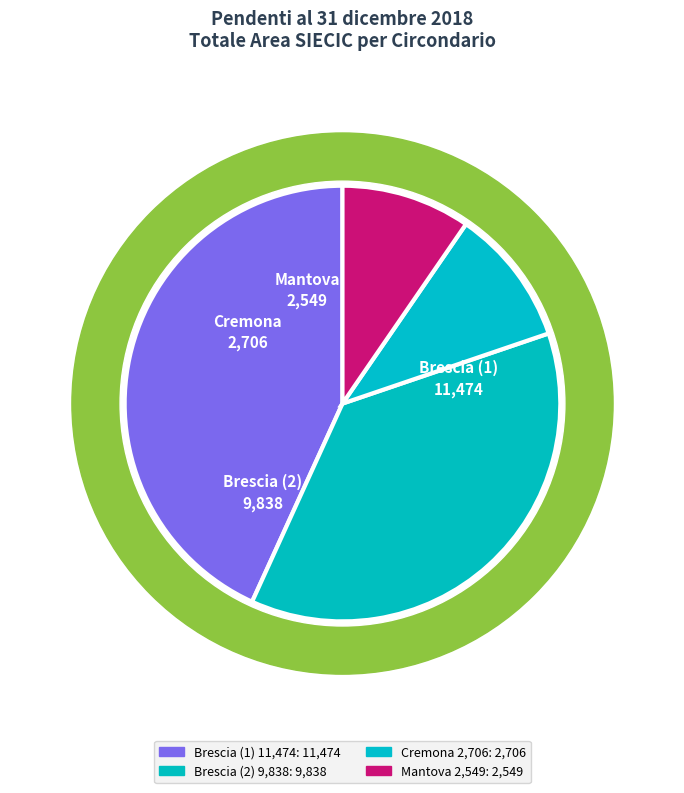

To the nearest percent, what percentage of the pie is Circondario di
Tribunale Ordinario
di Brescia (2)?

37%